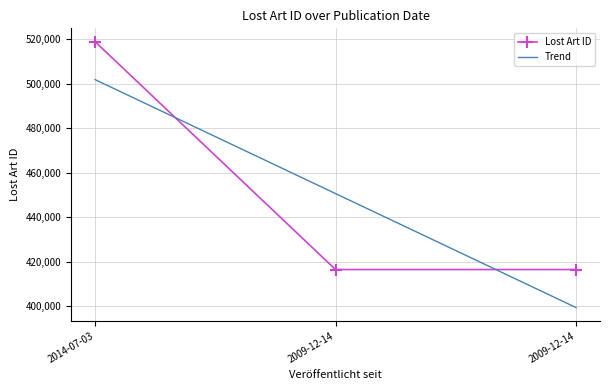

What are all the series names shown in the legend?

Lost Art ID, Trend